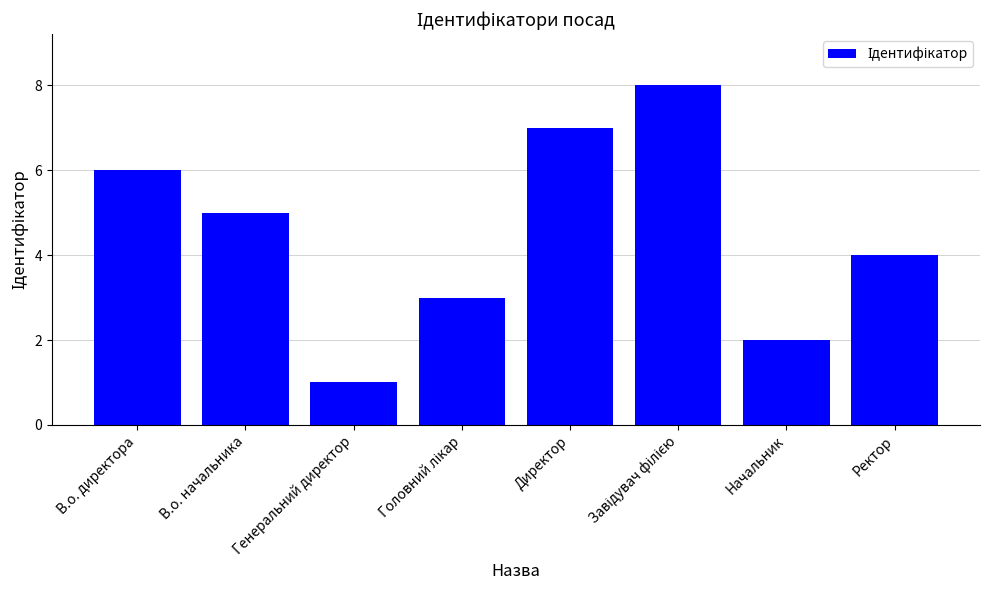

What is the value of the 7th bar from the left?

2